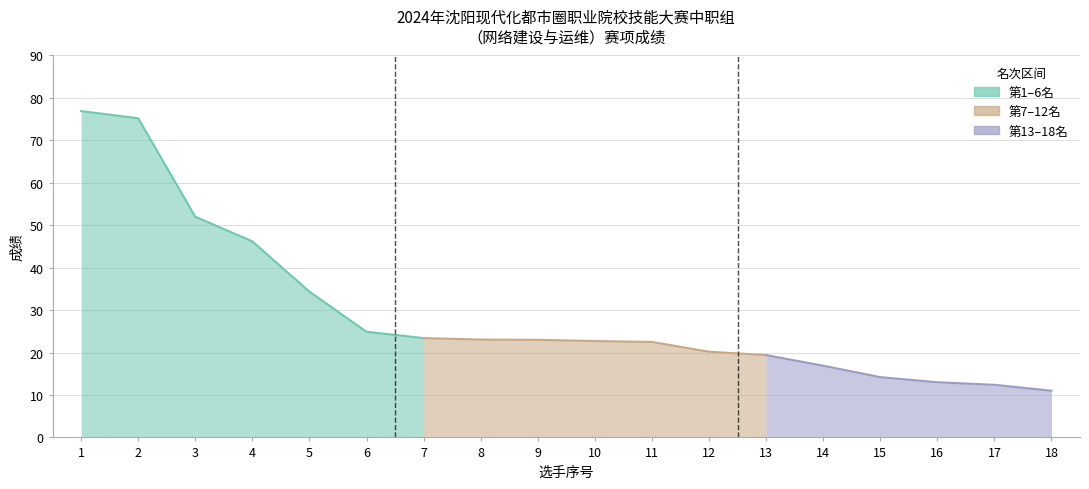

Is it true that the value at 9 is 23.0?

True